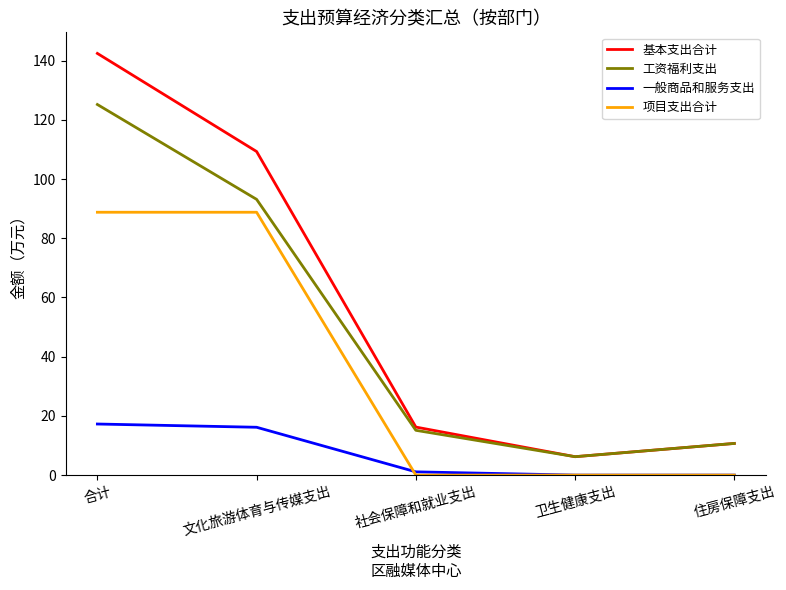

Which series has the largest range (max minus min)?

基本支出合计